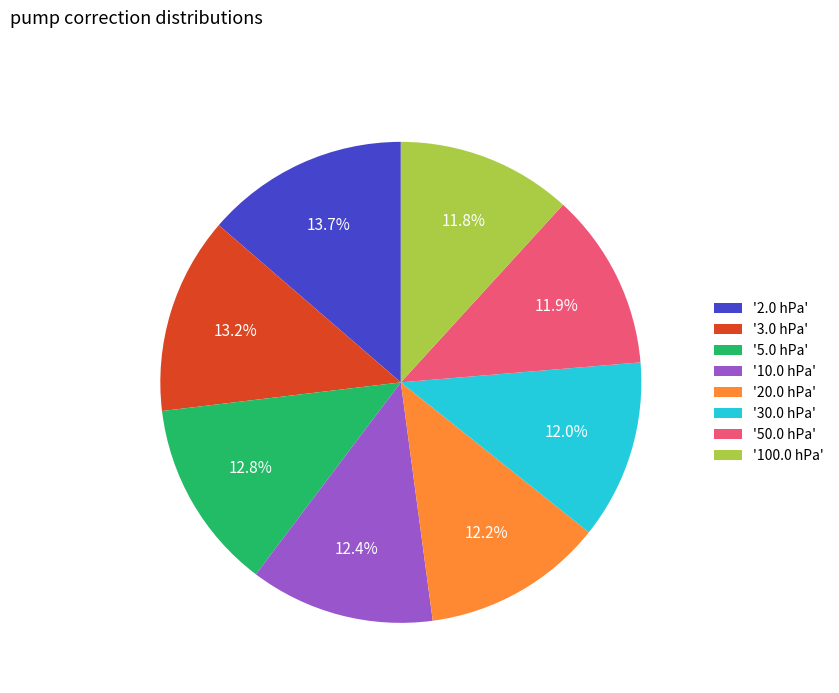

Does any single category account for the majority?

No